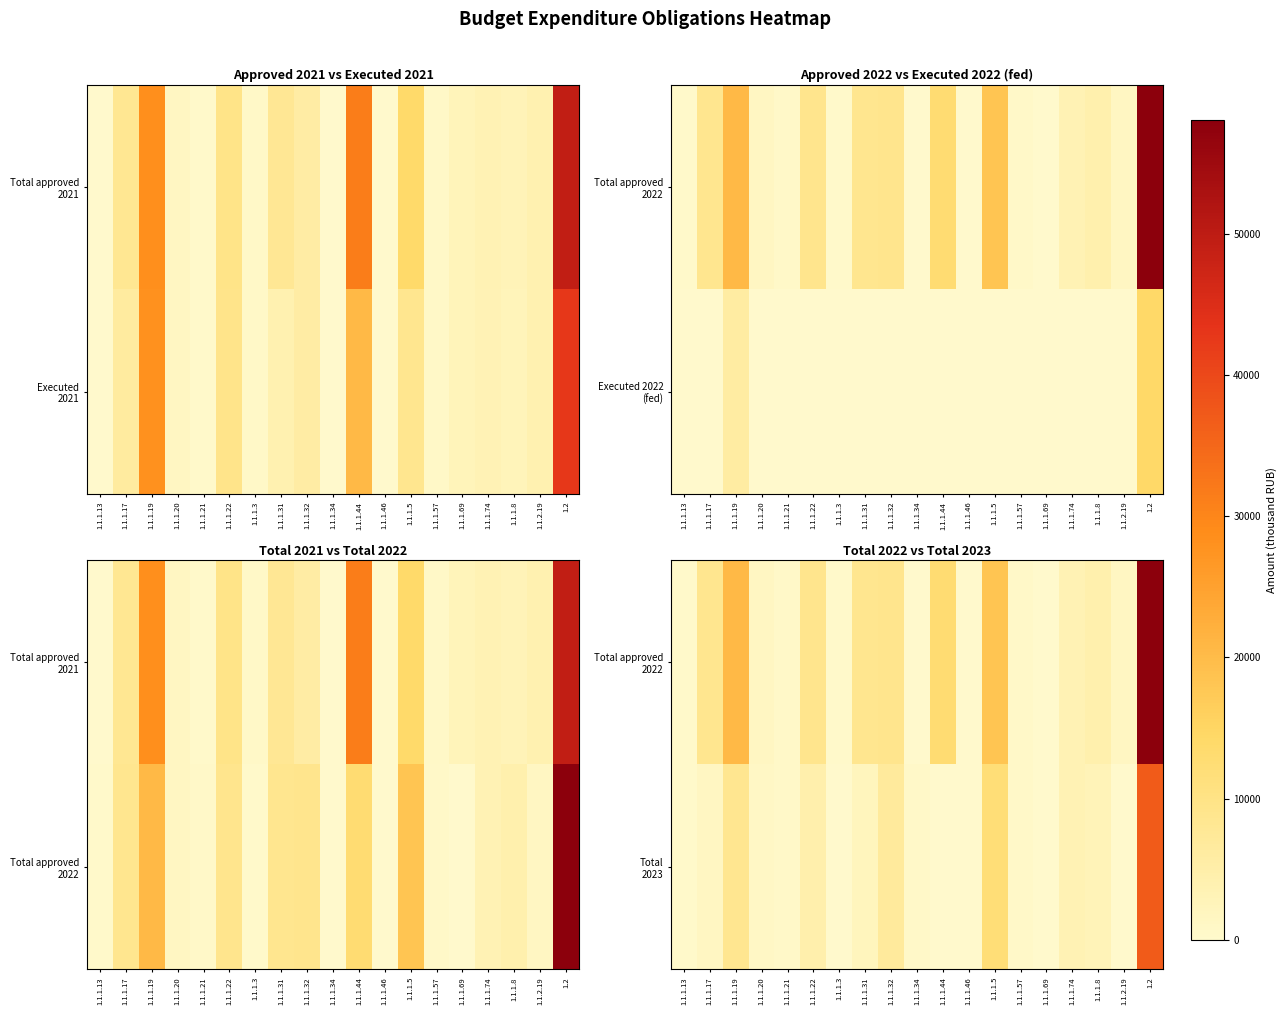

What is the sum of all Total approved 2022 values?

157846.8